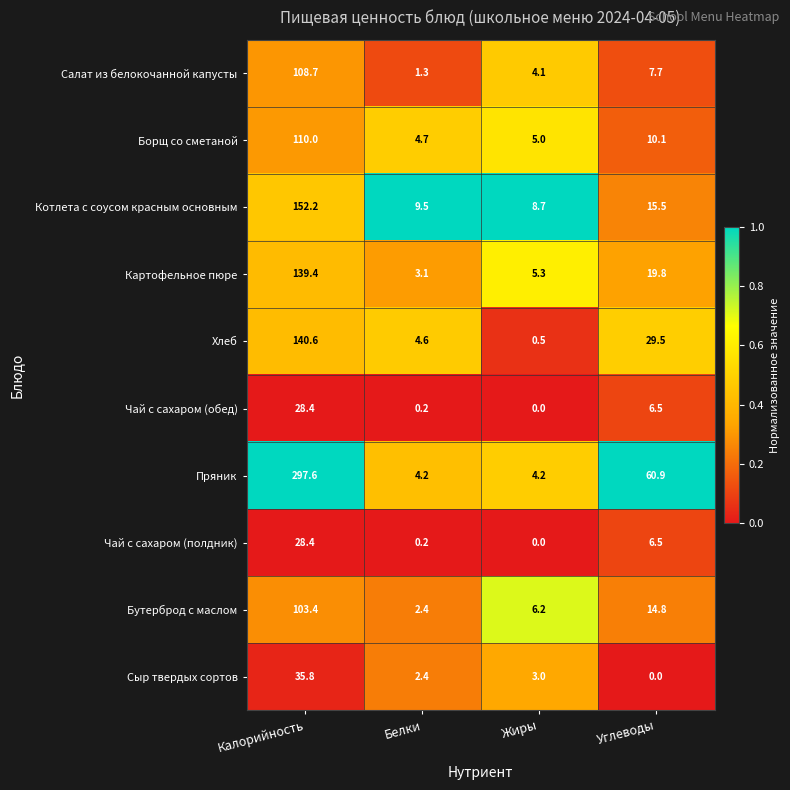

At how many categories does at least one series exceed 0?

4